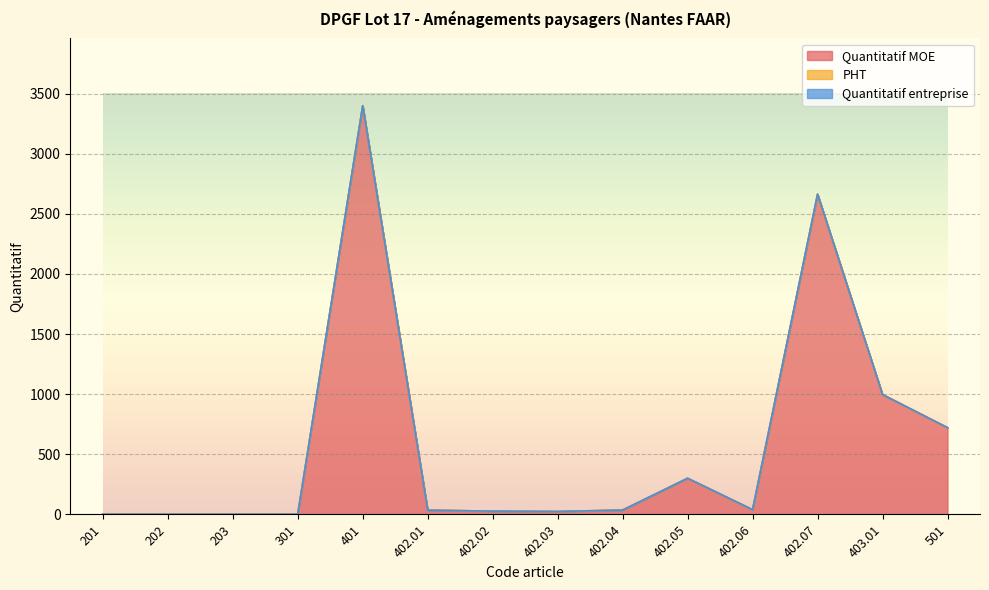

The Quantitatif MOE series shows 285.8 at 403.01. True or false?

False